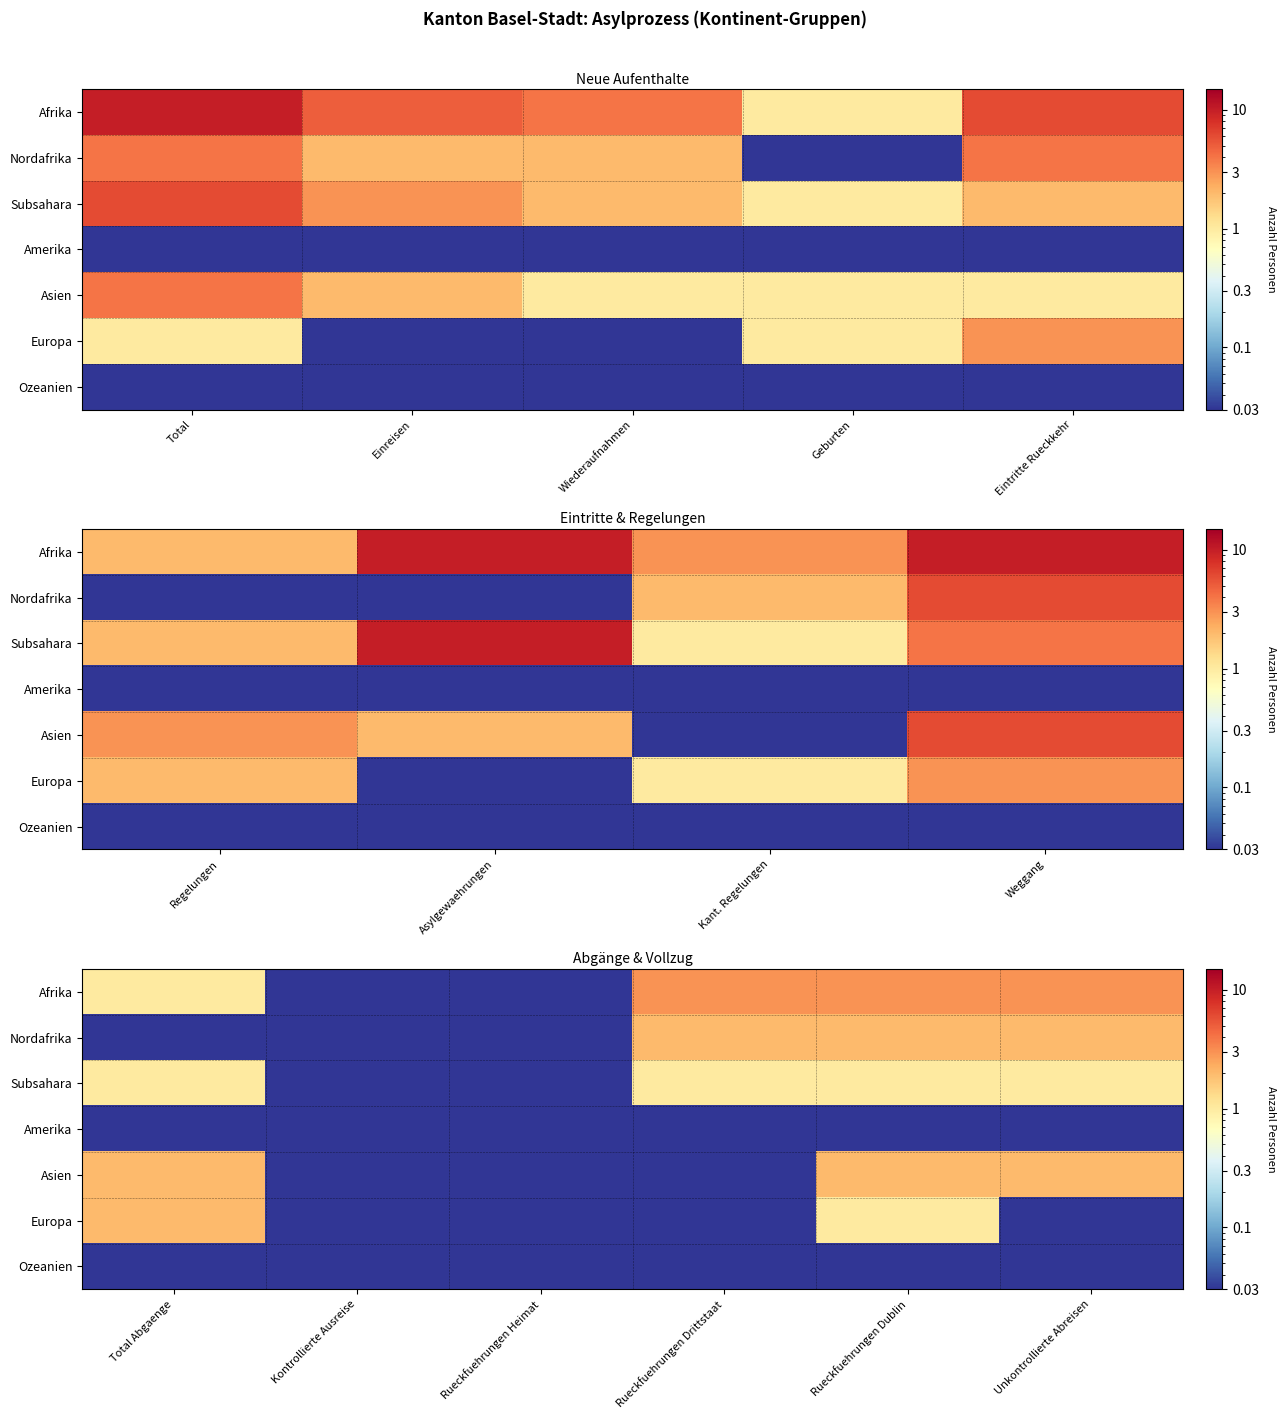

How many distinct data groups are displayed?

7